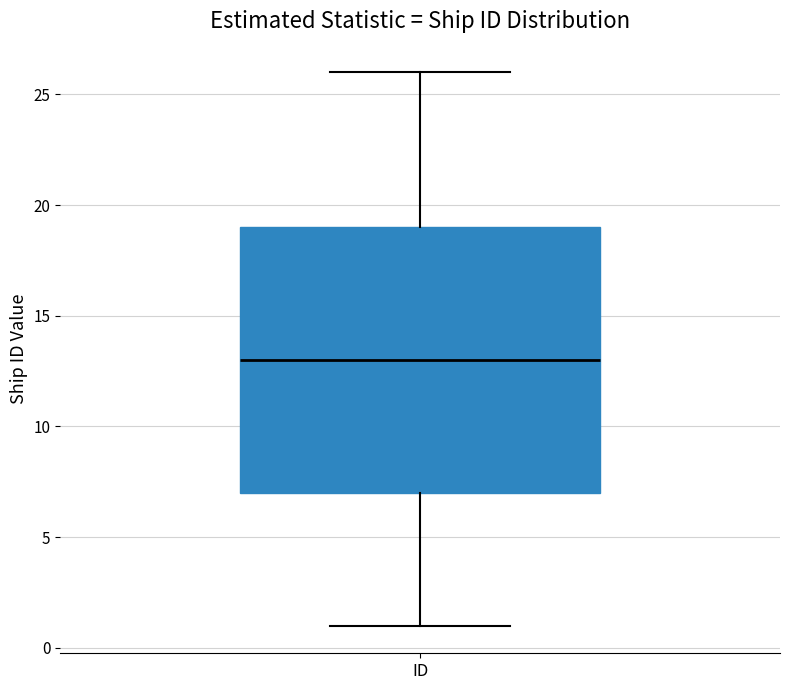

Read this box plot against the y-axis: the position of the median line, the range covered by the box, and the ends of both whiskers. The values are not printed on the chart, so give them approximately, as read against the axis.

median 13, box 7 to 19, whiskers 1 to 26